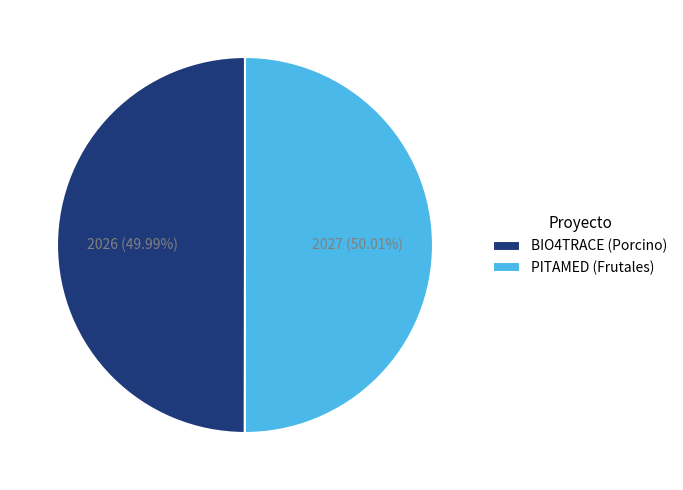

Is there a majority slice in this chart?

Yes